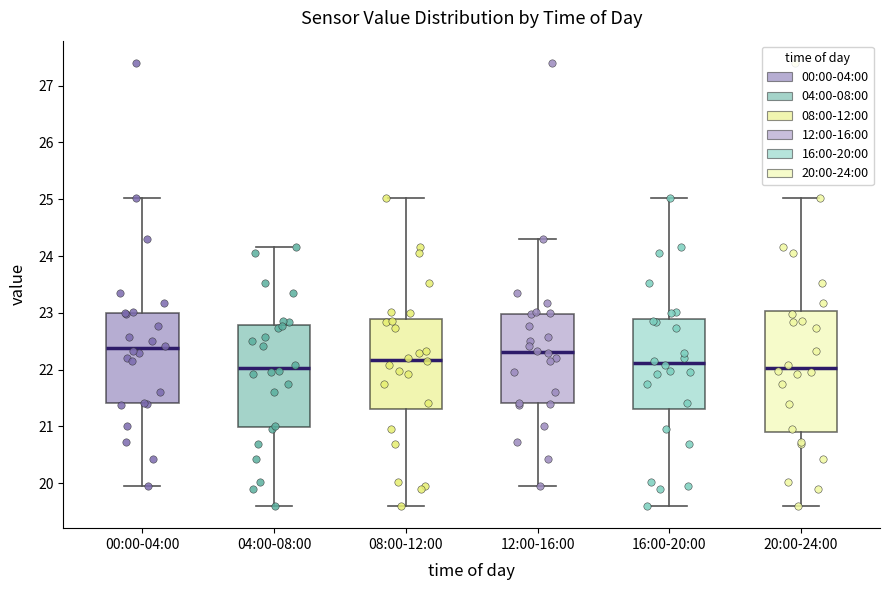

Reading left to right, read every box against the y-axis: the position of its median line, the range the box covers, and the ends of its whiskers. The values are not printed on the chart, so give them approximately, as read against the axis.

00:00-04:00: median 22.4, box 21.4 to 23.0, whiskers 20.0 to 25.0
04:00-08:00: median 22.0, box 21.0 to 22.8, whiskers 19.6 to 24.2
08:00-12:00: median 22.2, box 21.3 to 22.9, whiskers 19.6 to 25.0
12:00-16:00: median 22.3, box 21.4 to 23.0, whiskers 20.0 to 24.3
16:00-20:00: median 22.1, box 21.3 to 22.9, whiskers 19.6 to 25.0
20:00-24:00: median 22.0, box 20.9 to 23.0, whiskers 19.6 to 25.0